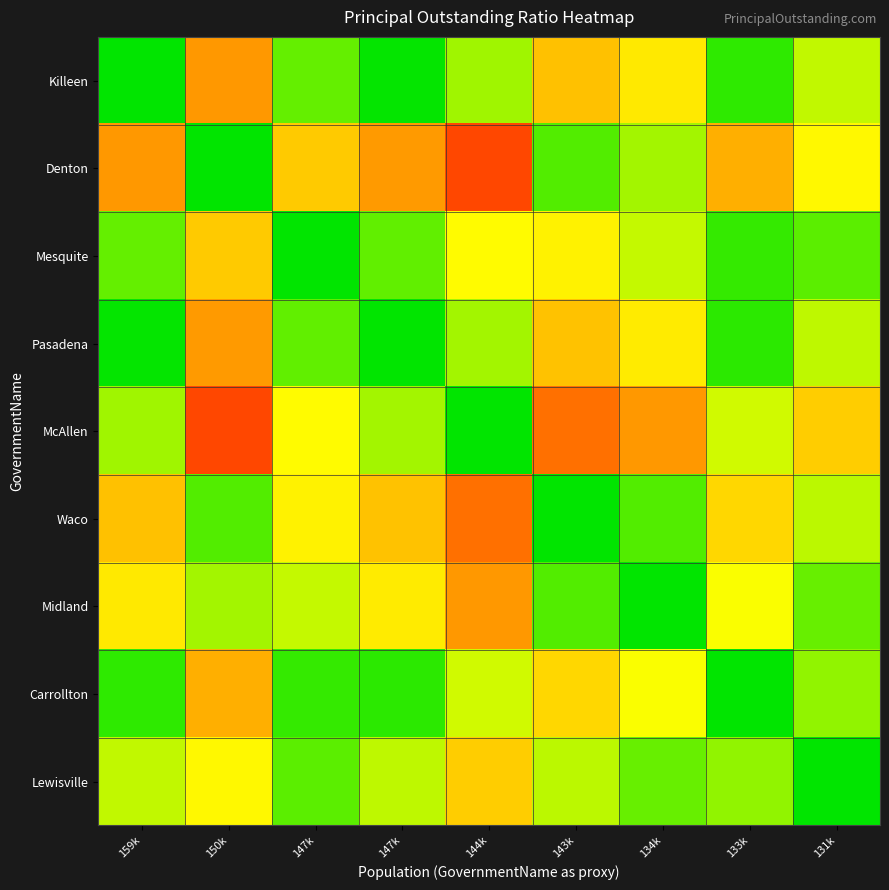

How many data points does each series have?

9